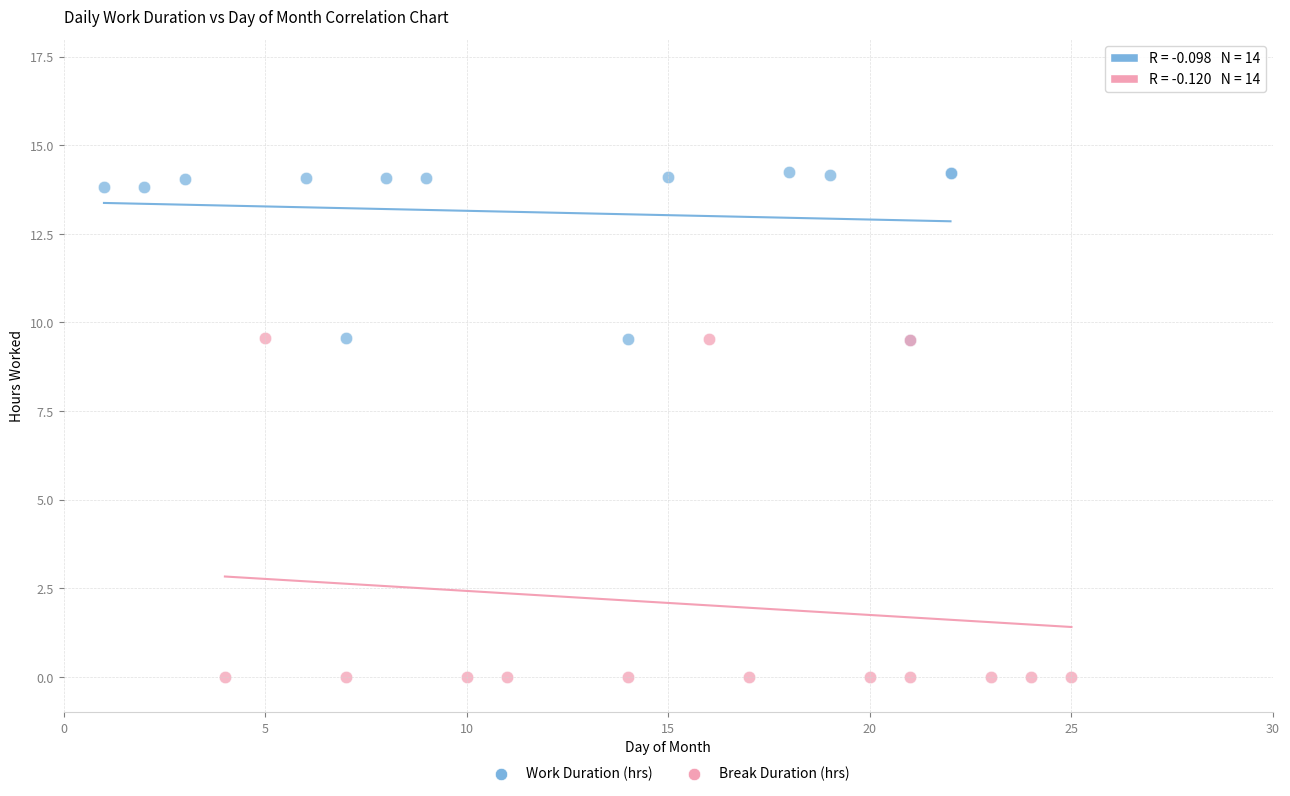

Which series reaches the maximum Y coordinate?

Work Duration (hrs)